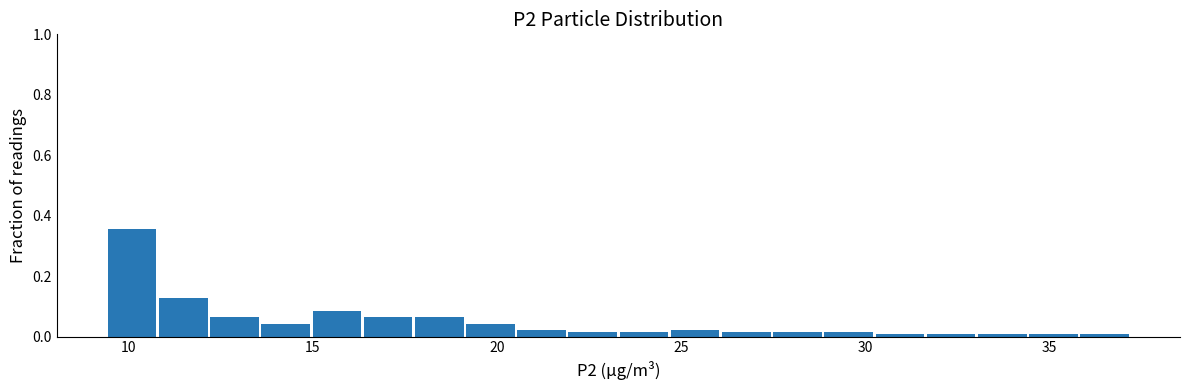

Around what value on the x-axis is the tallest bar? Give the approximate position of its centre, as read against the axis.

10.0